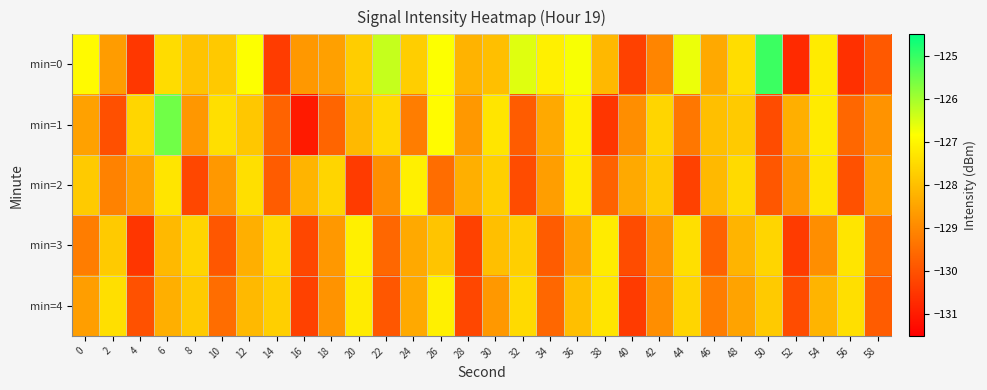

What is the difference between the highest and lowest values at 12?

1.5